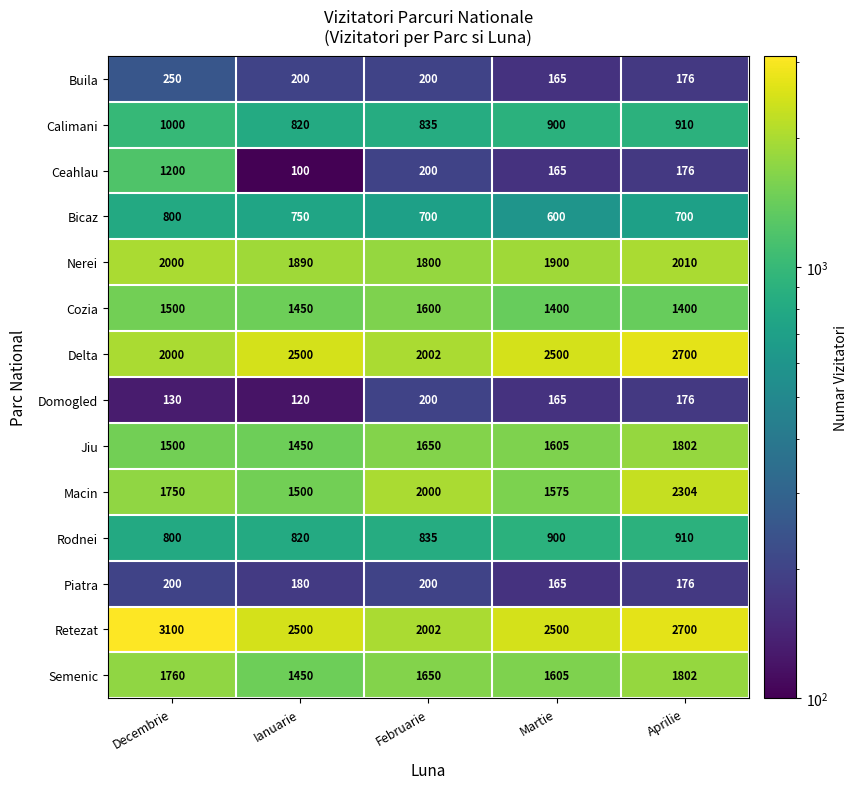

Which series has the largest range (max minus min)?

Ceahlau